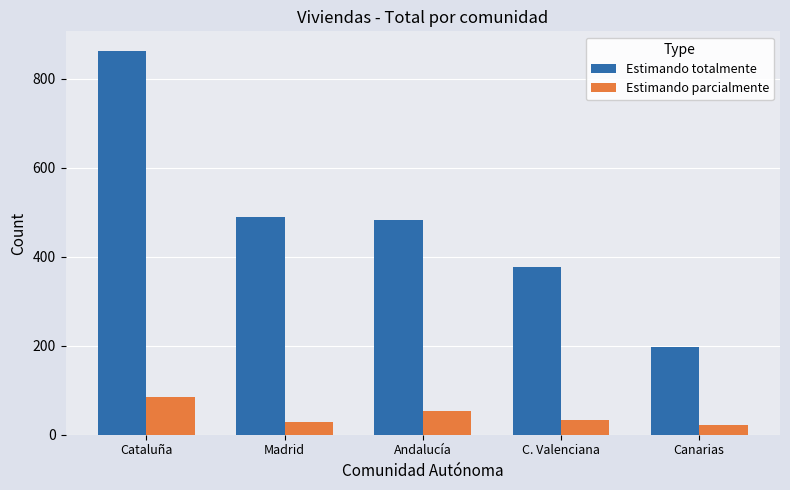

What are all the series names shown in the legend?

Estimando totalmente, Estimando parcialmente